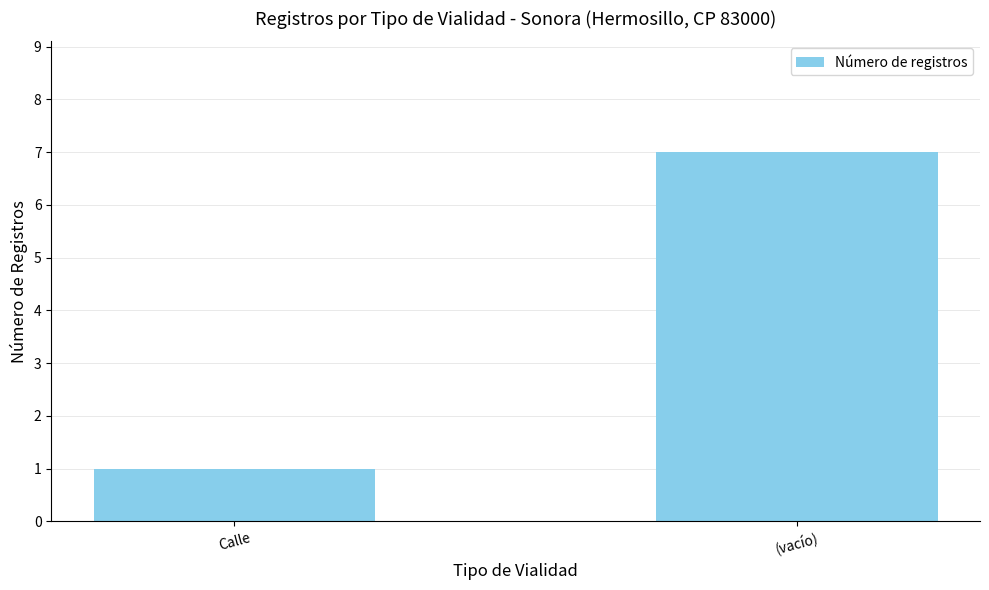

Rank the categories by value from highest to lowest.

(vacío), Calle